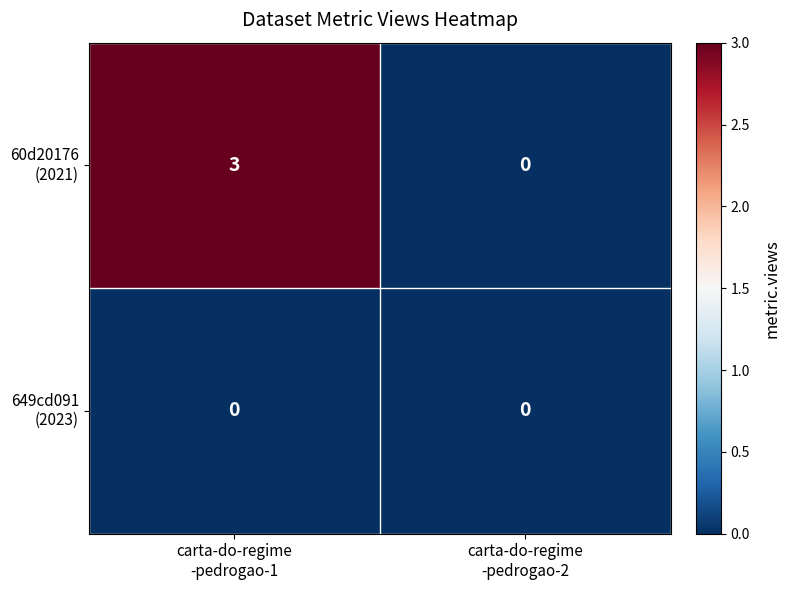

What is the greatest value displayed?

3